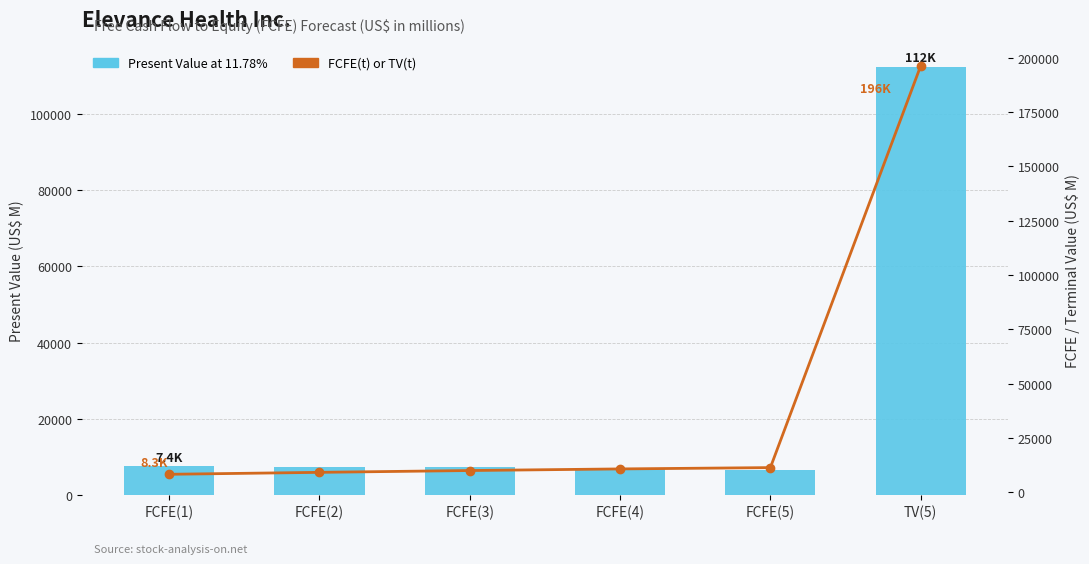

What is the total value across all series at FCFE(3)?

17237